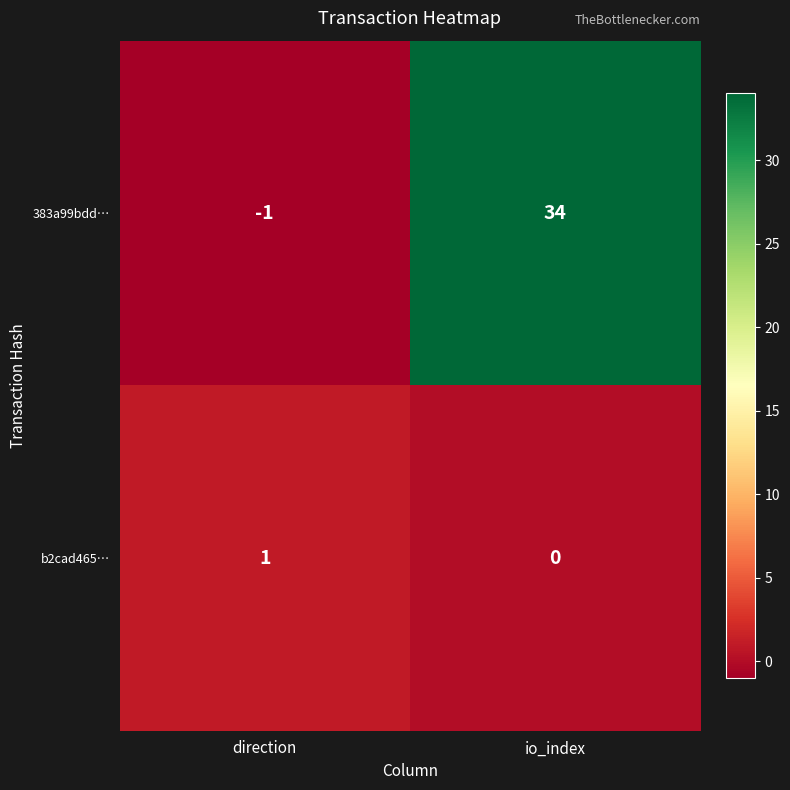

Reading right to left, list all the values displayed in this chart.

383a99bdd…: io_index=34	direction=-1
b2cad465…: io_index=0	direction=1